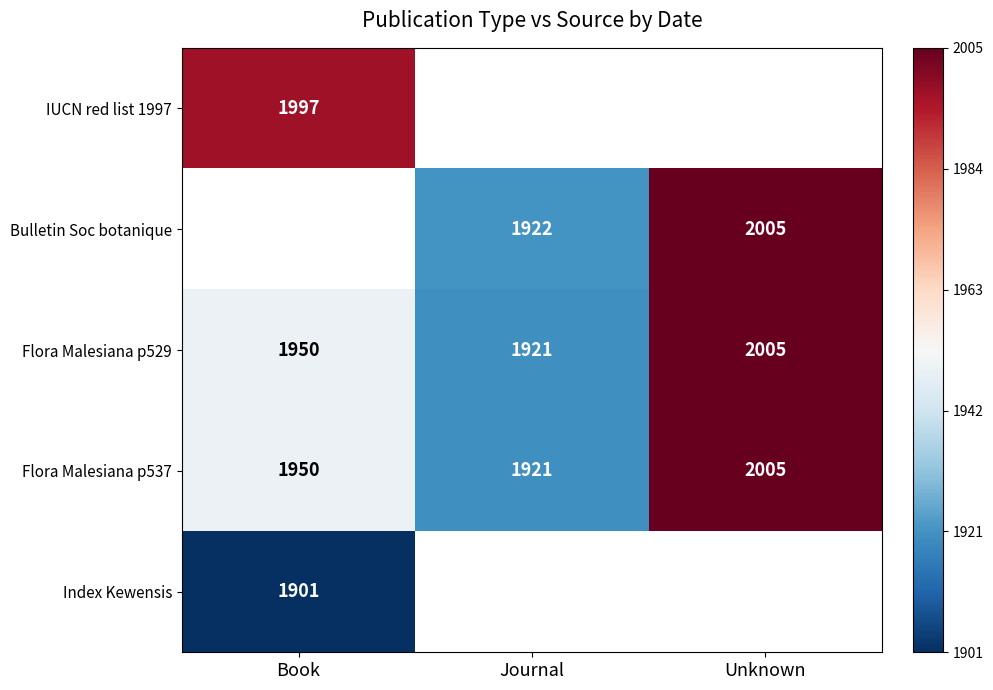

Is the value of Index Kewensis at Book greater than the value of Bulletin Soc botanique at Unknown?

No